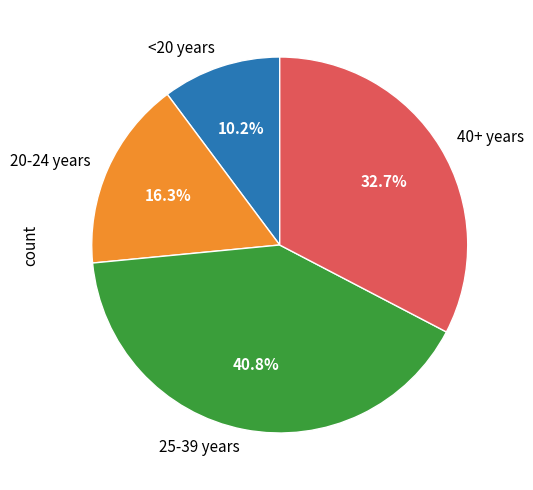

Combined, do <20 years and 20-24 years account for over 50%?

No